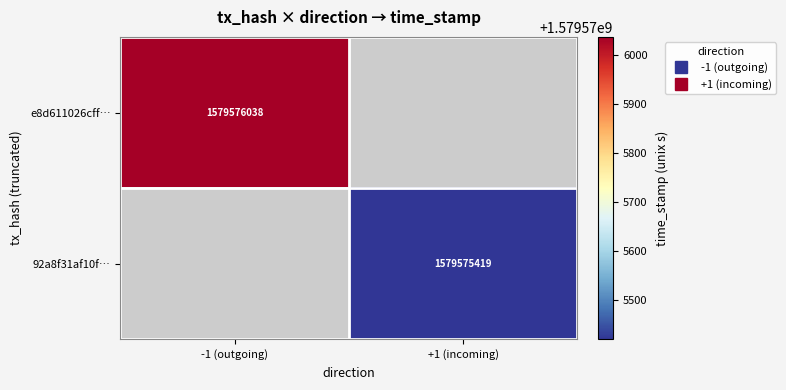

Rank the series at time_stamp from highest to lowest value.

e8d611026cff896c074071e6d79ef18ae325823, 92a8f31af10f01d723ac16214143e386120d8fe